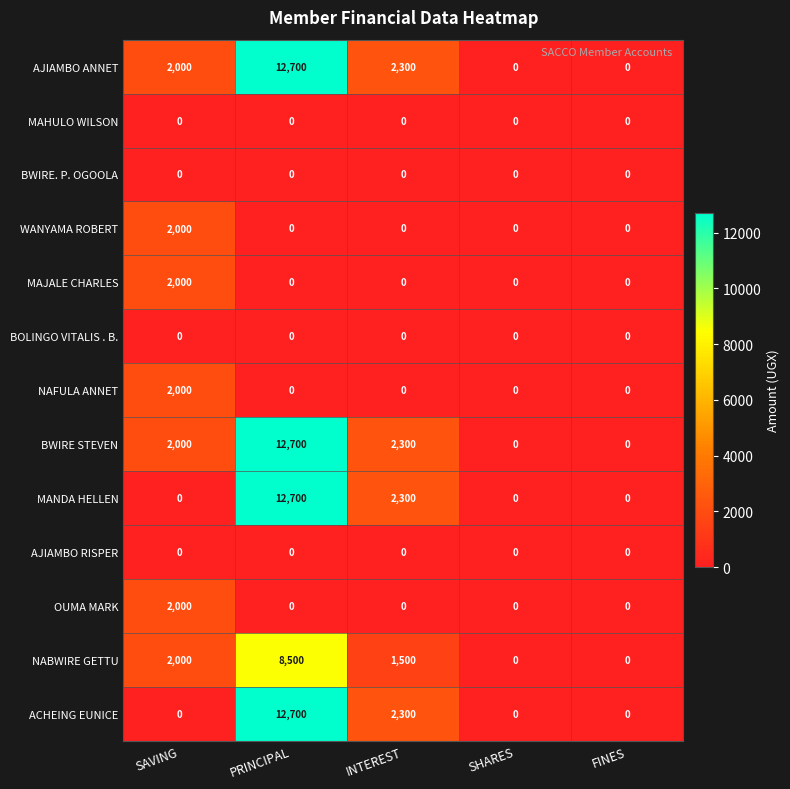

Which category has the highest value across all series?

PRINCIPAL